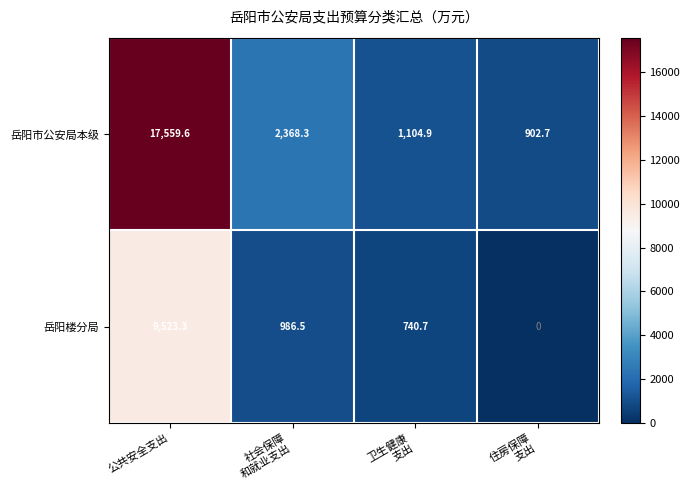

Where does the 岳阳楼分局 series first go above 986?

公共安全支出